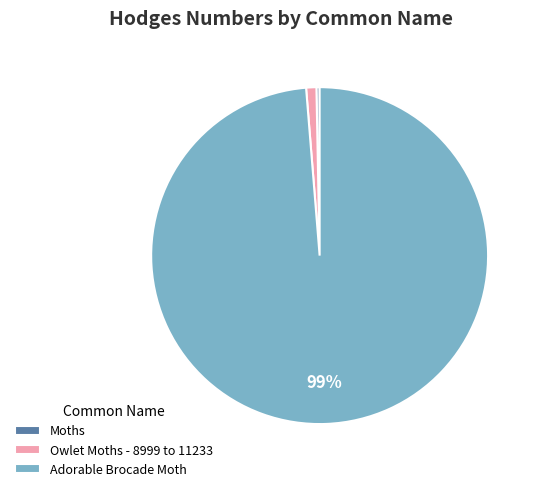

Which slice is the largest?

Adorable Brocade Moth